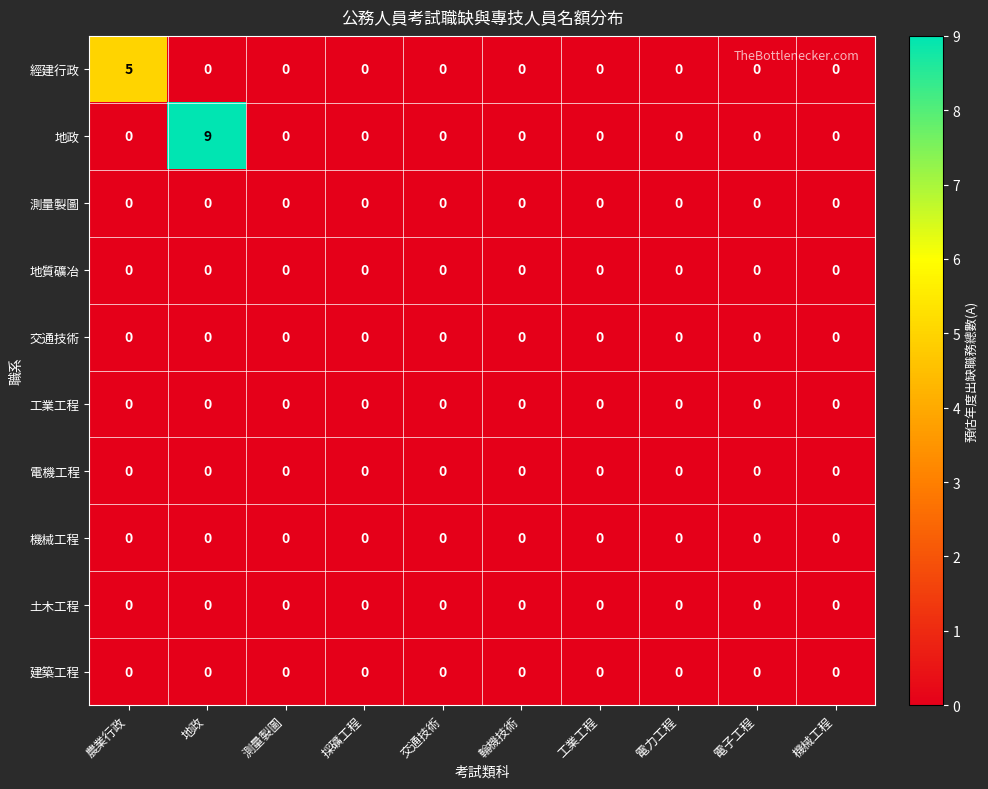

At how many categories does at least one series exceed 1?

2